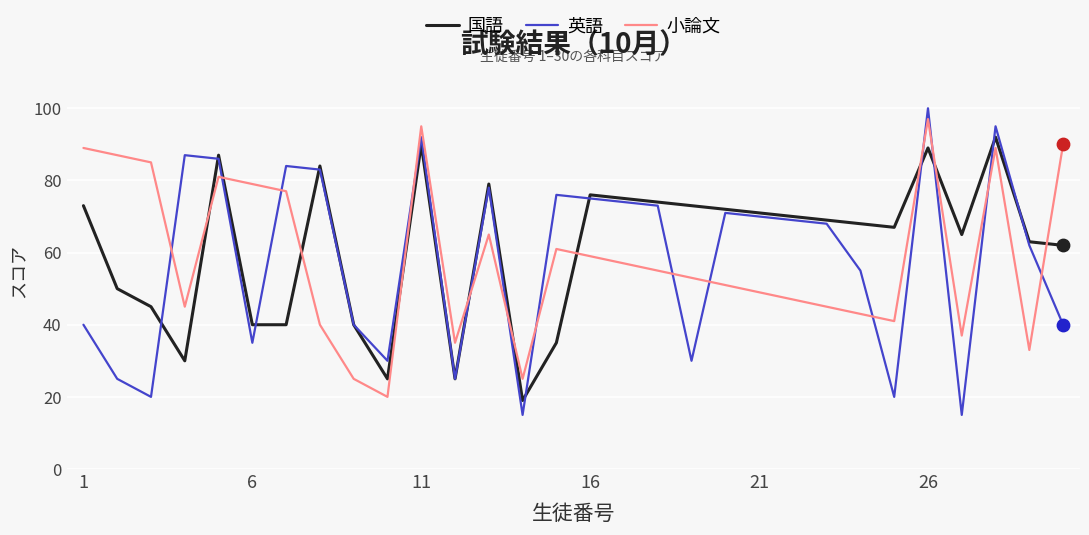

Which series has the largest total across all categories?

国語